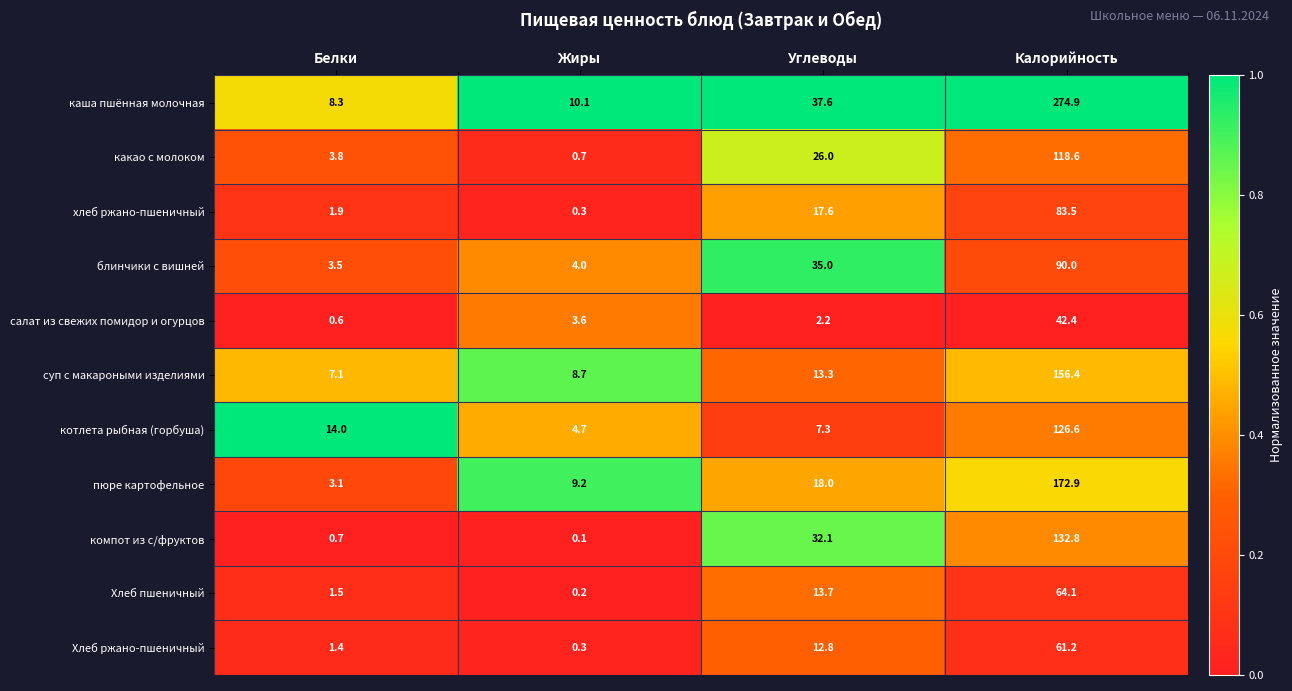

How many data points does each series have?

4